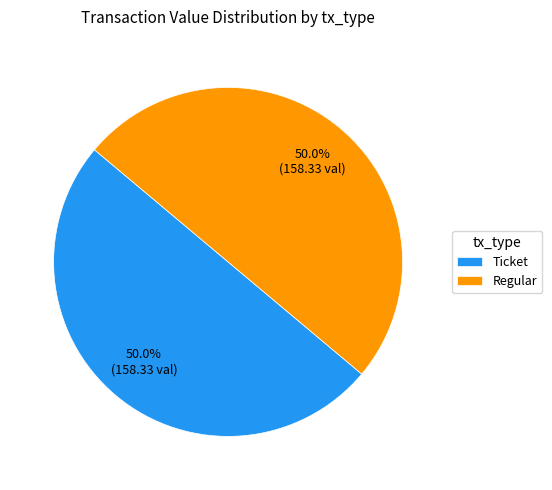

What is the ratio of the value at Ticket to the value at Regular?

1.0